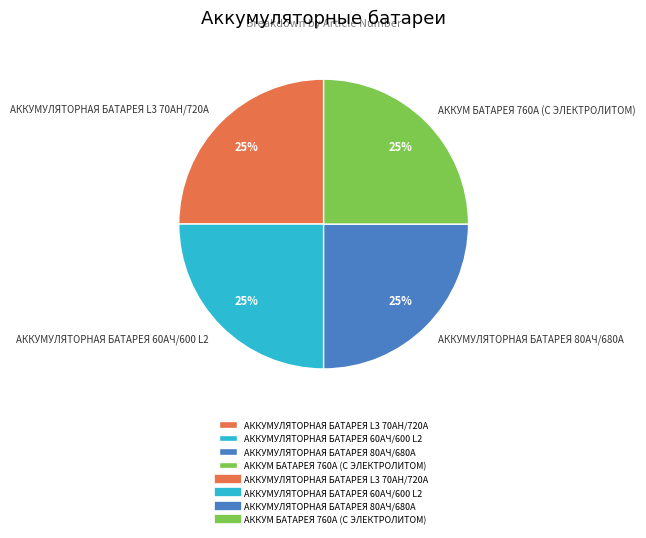

Does АККУМУЛЯТОРНАЯ БАТАРЕЯ 60AЧ/600 L2 represent more than half of the total?

No